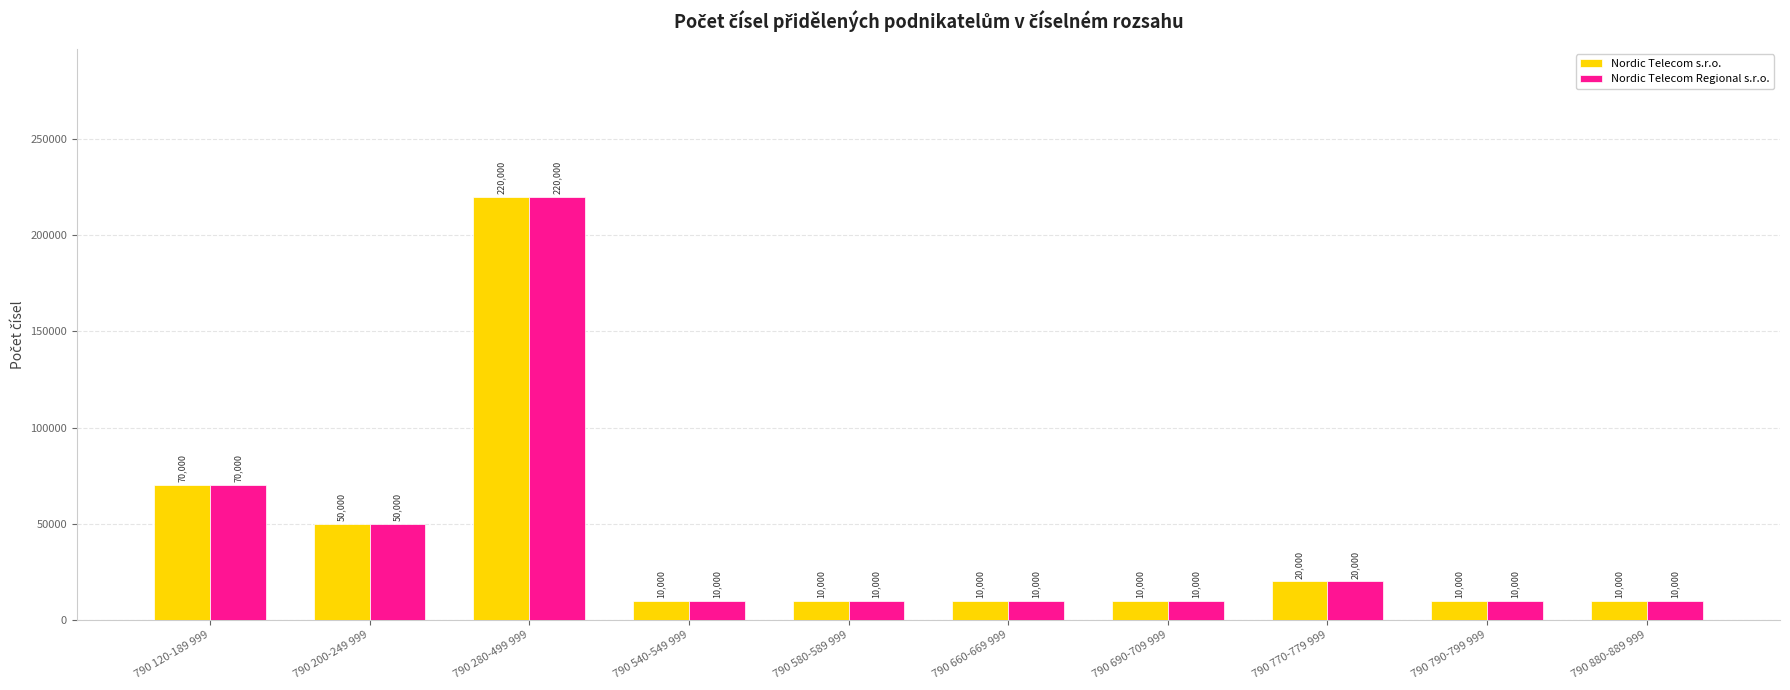

How many bars are there in total?

20